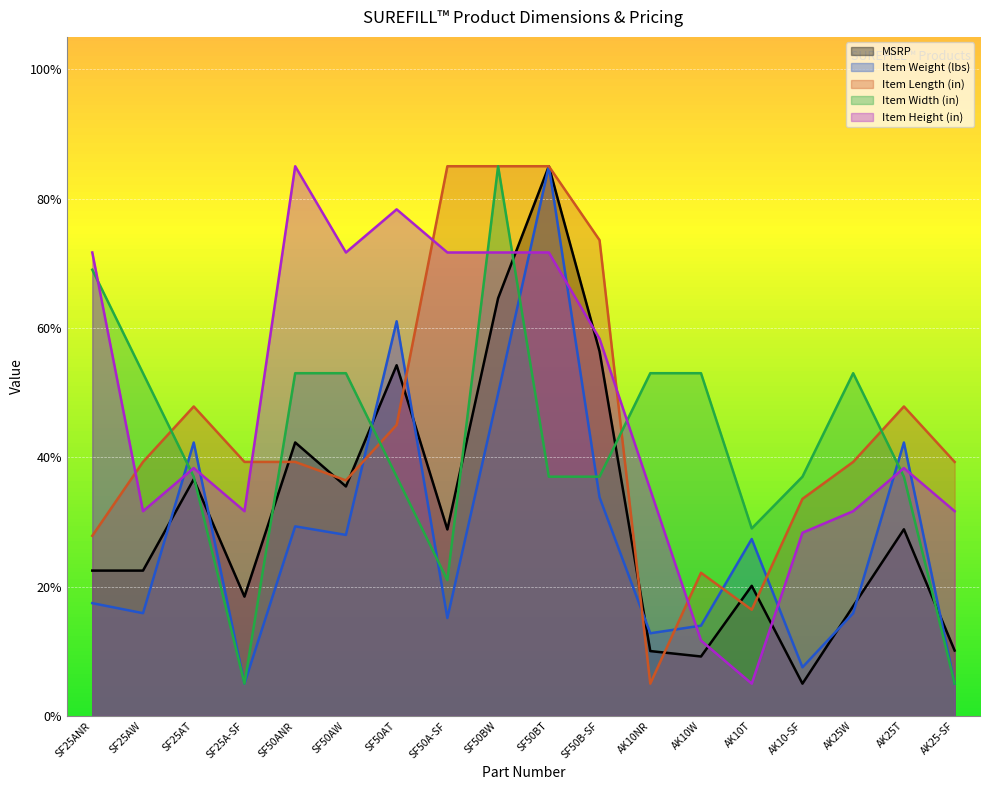

How many lines are shown in the chart?

5